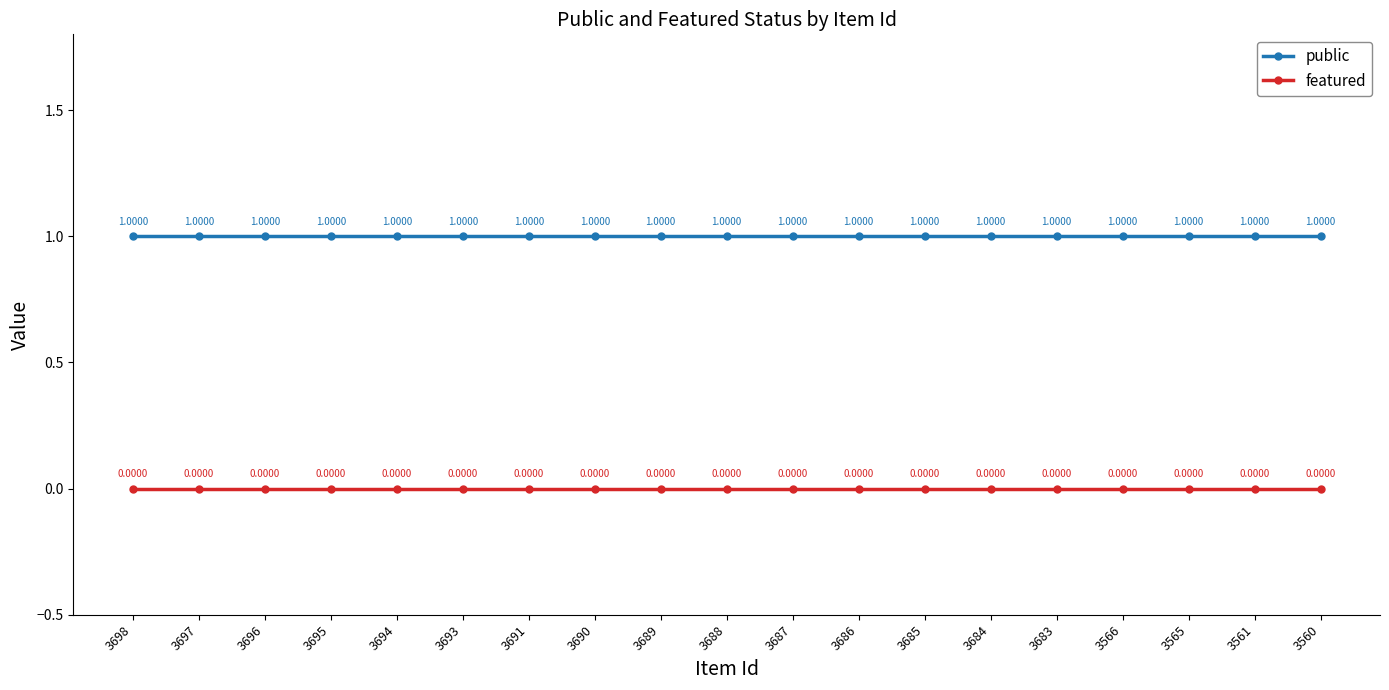

What are all the series names shown in the legend?

public, featured